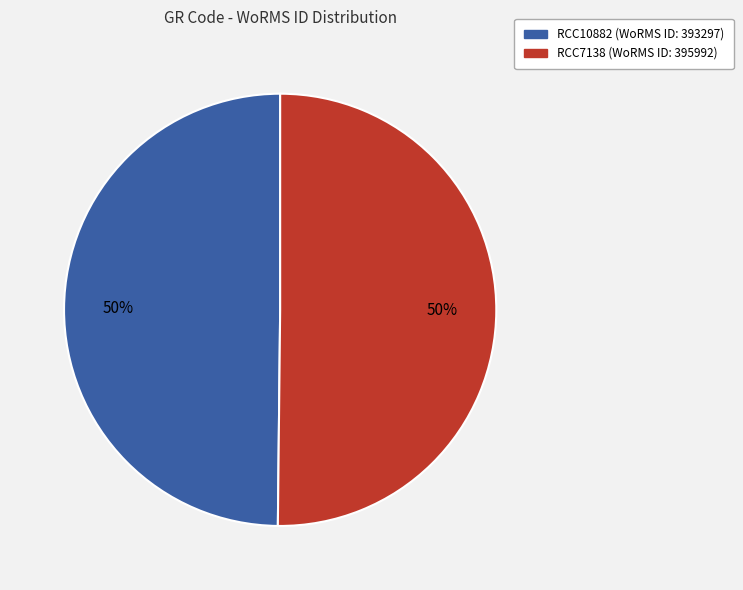

What percentage is the RCC7138 slice, to the nearest percent?

50%